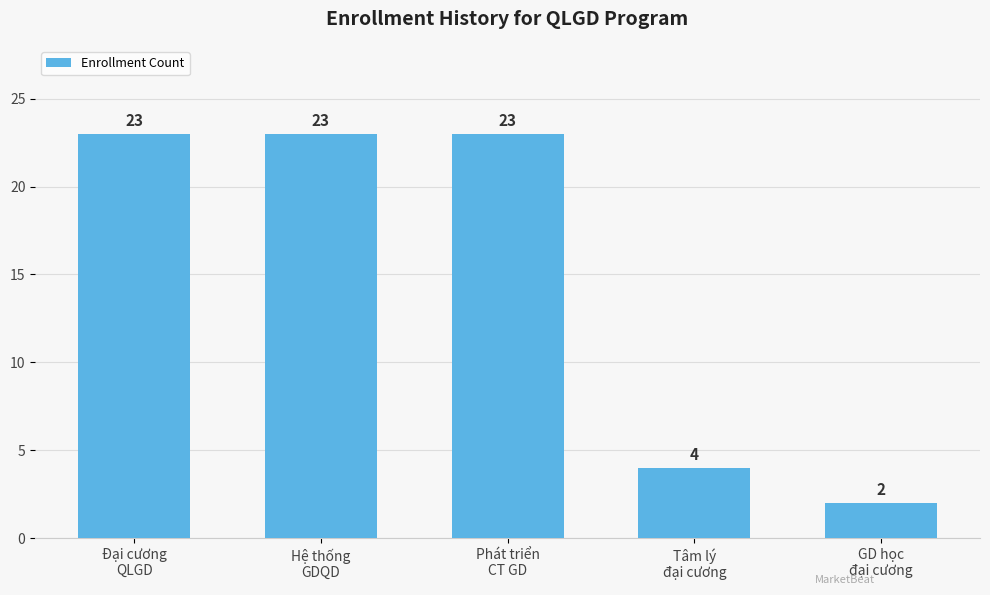

What is the difference between the maximum and minimum values?

21